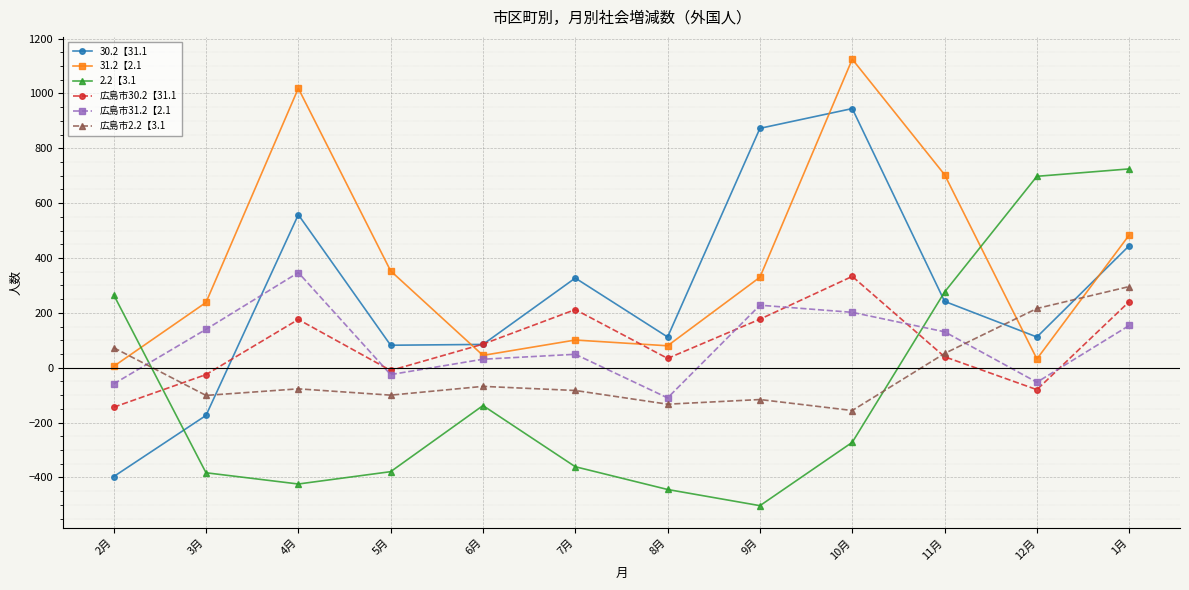

What is the total value across all series at 10月?

2177